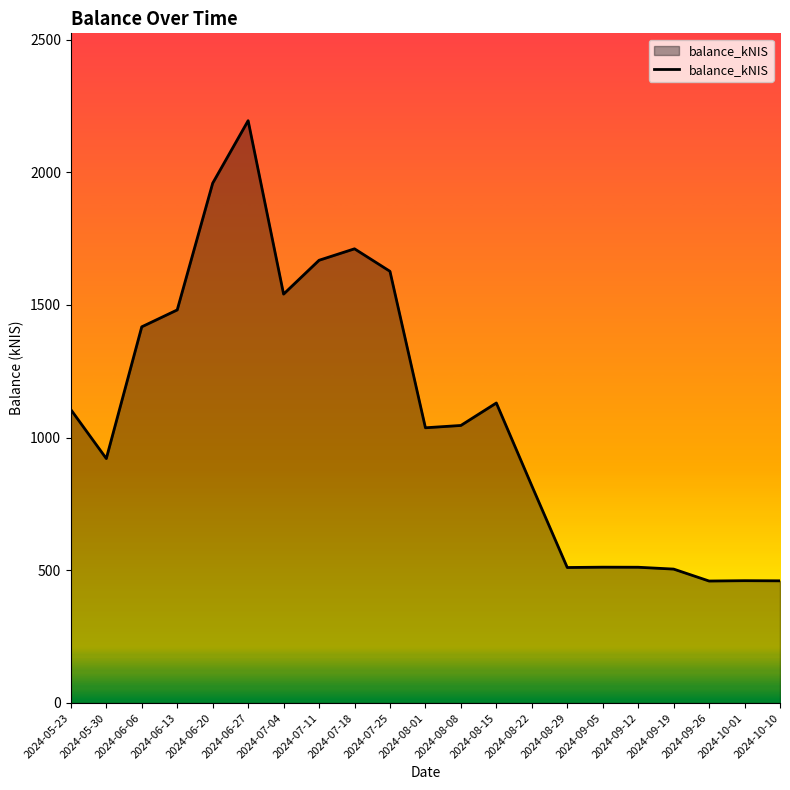

What is the minimum value shown in the chart?

459.7